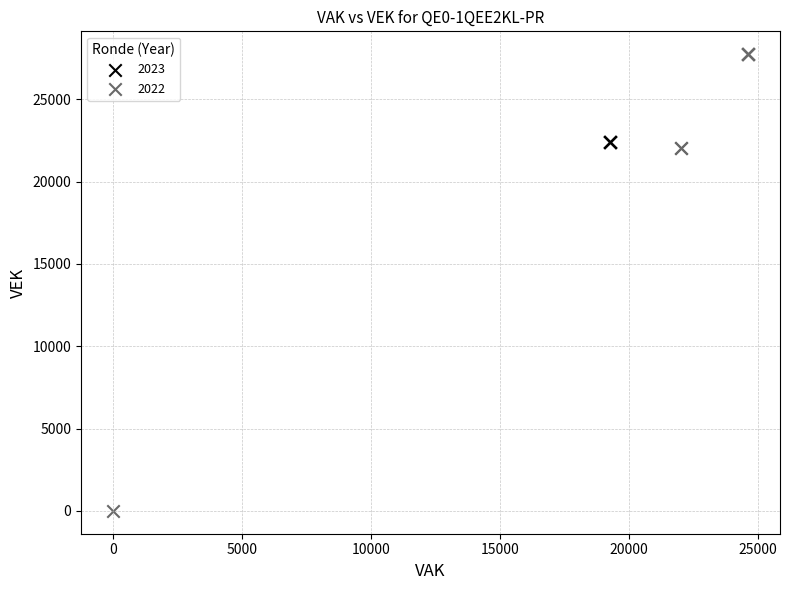

What are all the series names shown in the legend?

2023, 2022